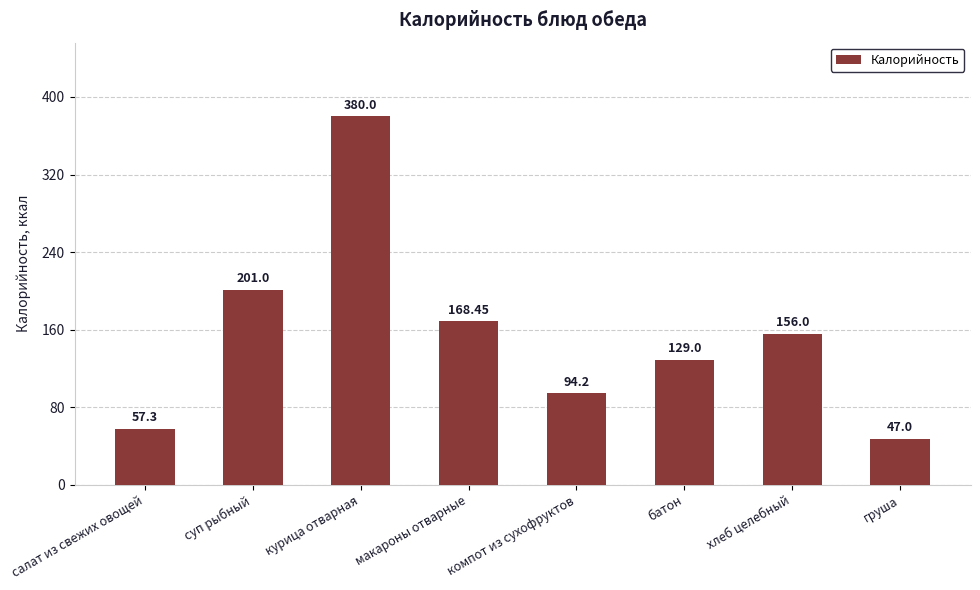

How many distinct data groups are displayed?

1